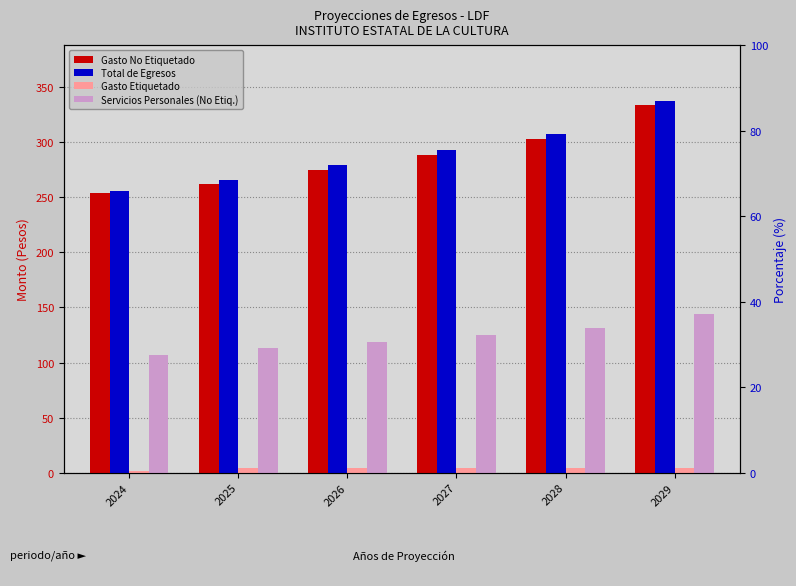

Is the value of Gasto No Etiquetado at 2027 greater than the value of Gasto Etiquetado at 2024?

Yes